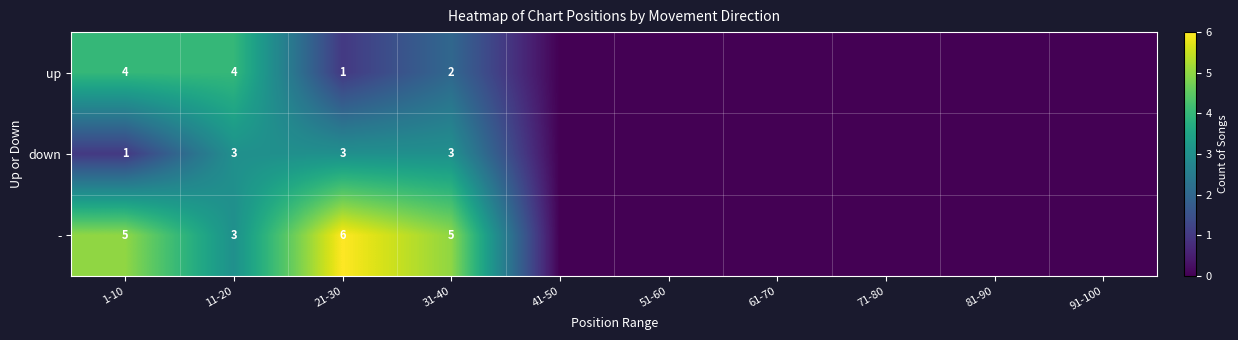

The up series shows 6 at 11-20. True or false?

False